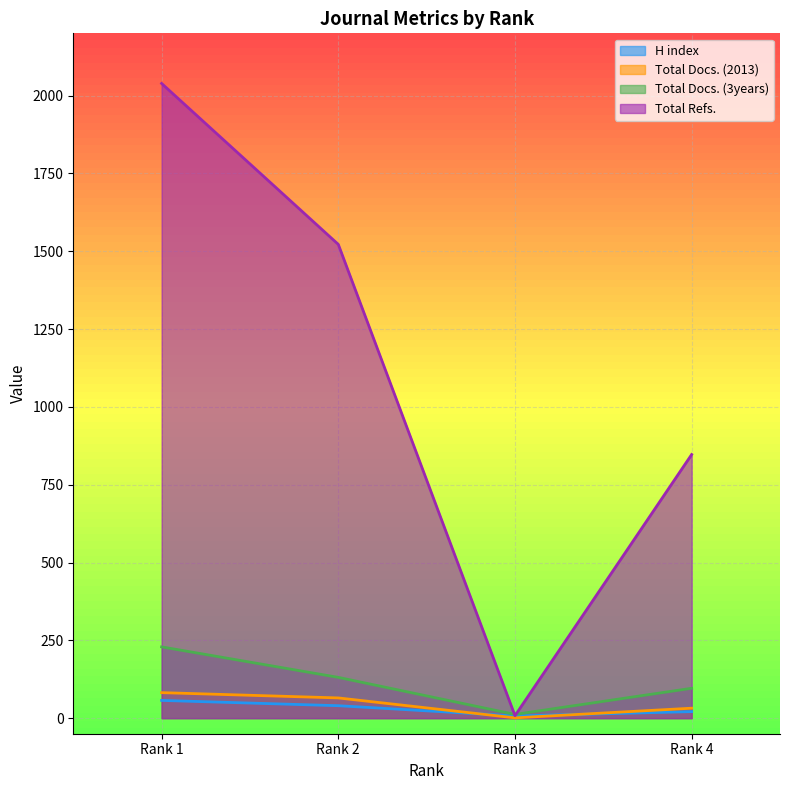

Reading right to left, extract all data points from this chart.

H index: 21	7	40	57
Total Docs. (2013): 32	1	65	82
Total Docs. (3years): 96	12	131	229
Total Refs.: 847	8	1522	2039